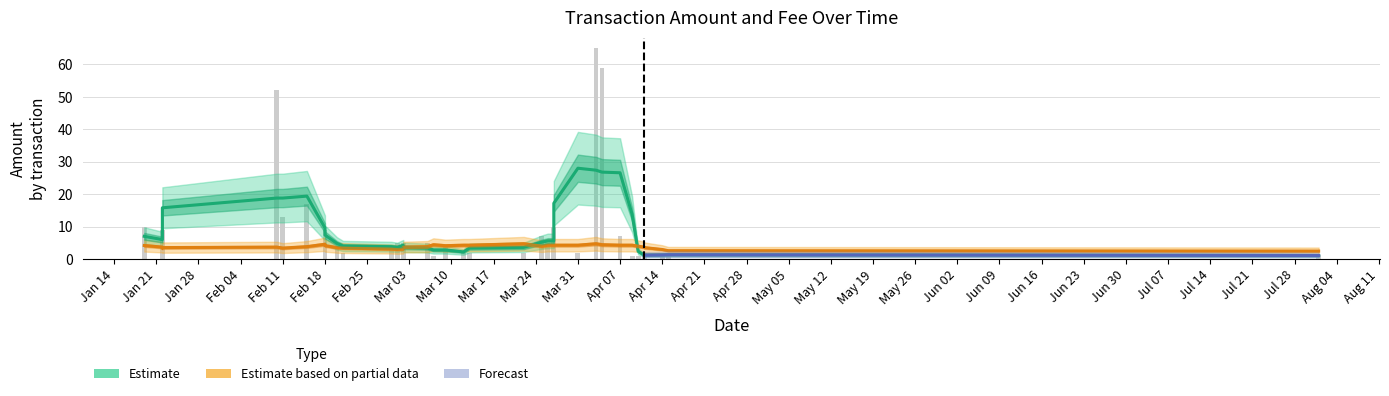

Reading right to left, what are all the values shown in this chart?

1.3	1.0	1.0	2.0	1.0	1.0	1.0	7.0	59.0	65.0	2.0	4.0	10.0	5.0	7.0	2.0	2.0	2.0	4.0	1.0	5.0	2.0	5.0	5.0	4.0	2.0	3.0	6.0	9.0	17.0	13.0	52.0	3.0	9.0	2.0	10.0